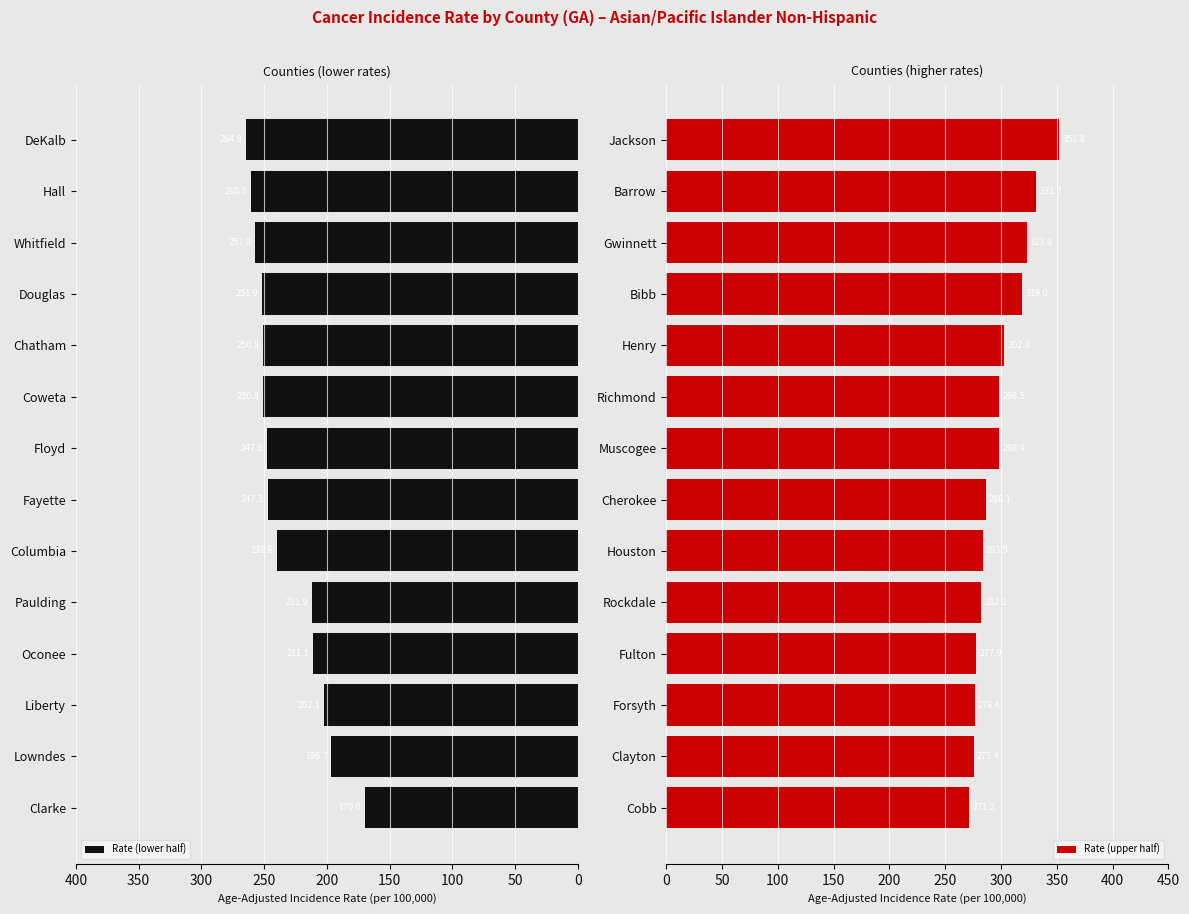

List the series in order of their peak value, lowest first.

Rate (lower half), Rate (upper half)